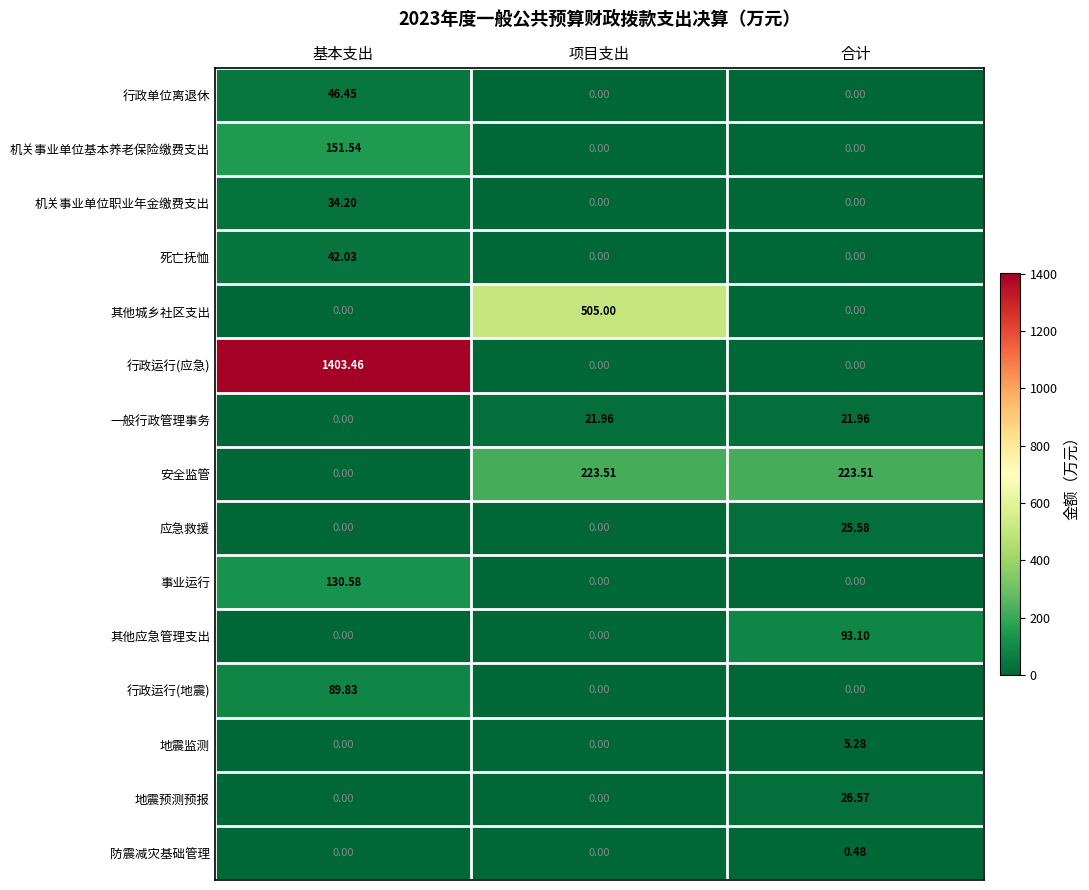

Between 基本支出 and 项目支出, which series saw the biggest shift?

行政运行(应急)